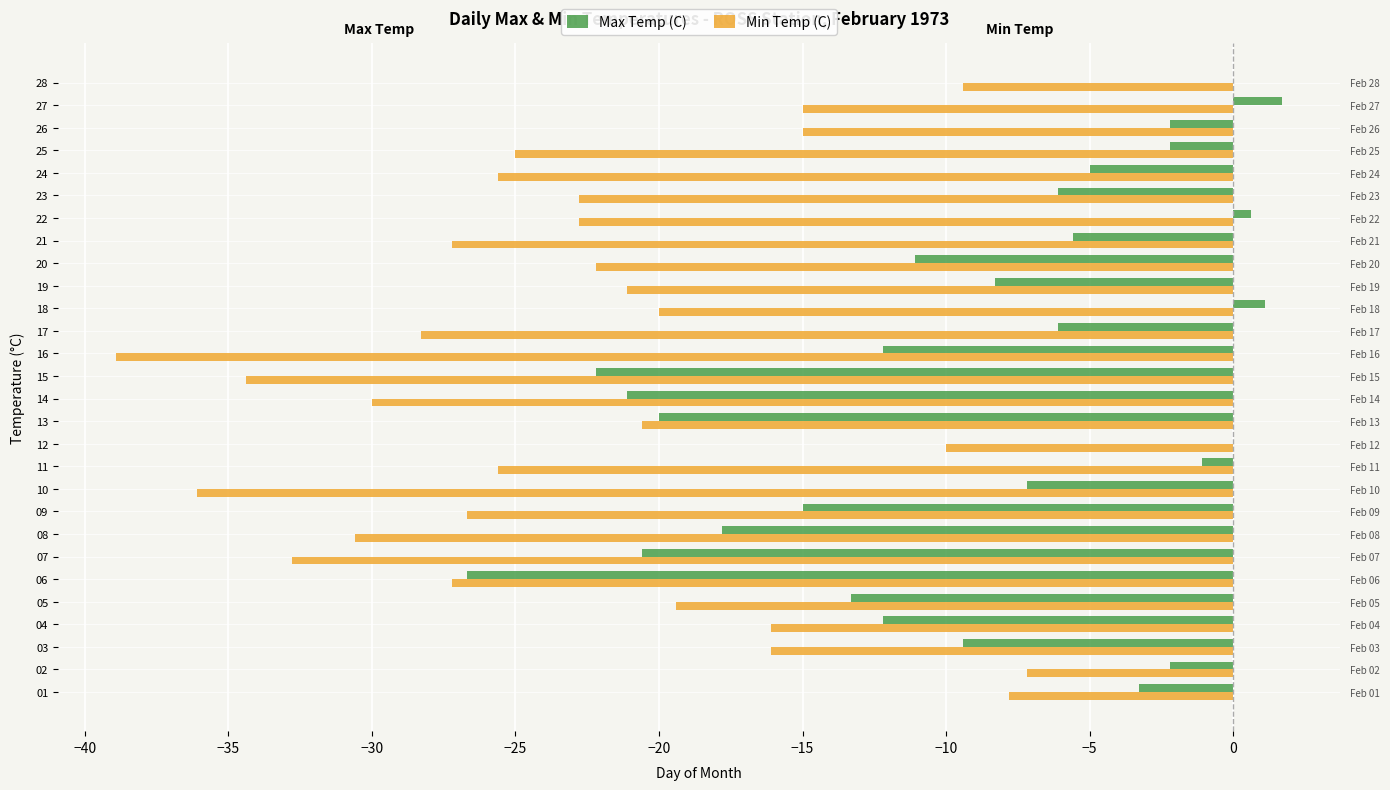

Reading left to right, transcribe all the data shown in this chart.

Max Temp (C): -3.3	-2.2	-9.4	-12.2	-13.3	-26.7	-20.6	-17.8	-15.0	-7.2	-1.1	0.0	-20.0	-21.1	-22.2	-12.2	-6.1	1.1	-8.3	-11.1	-5.6	0.6	-6.1	-5.0	-2.2	-2.2	1.7	0.0
Min Temp (C): -7.8	-7.2	-16.1	-16.1	-19.4	-27.2	-32.8	-30.6	-26.7	-36.1	-25.6	-10.0	-20.6	-30.0	-34.4	-38.9	-28.3	-20.0	-21.1	-22.2	-27.2	-22.8	-22.8	-25.6	-25.0	-15.0	-15.0	-9.4